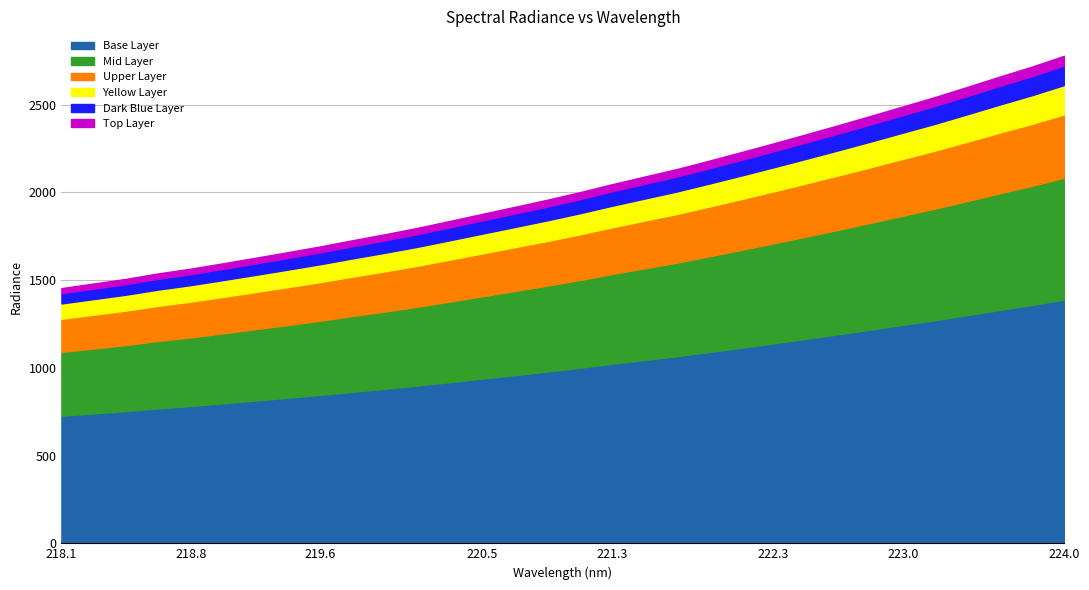

What is the maximum value shown in the chart?

2778.1